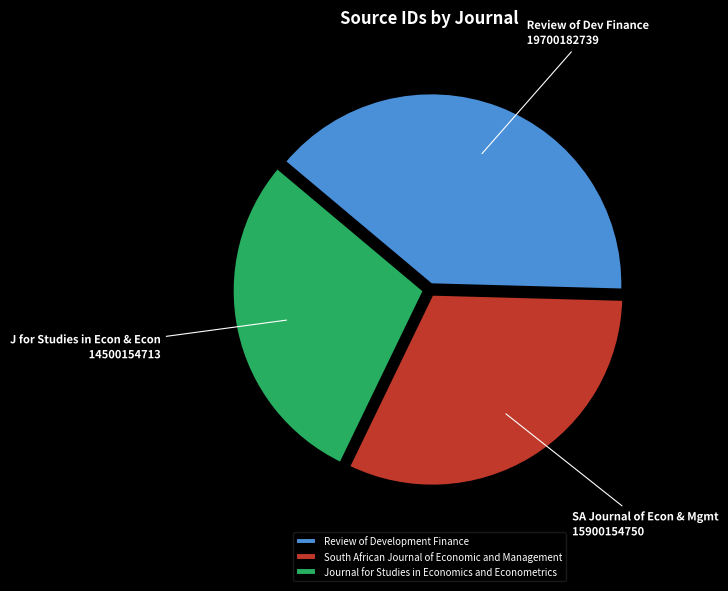

Approximately how many times larger is the value at South African Journal of Economic and Management compared to Journal for Studies in Economics and Econometrics?

1.1